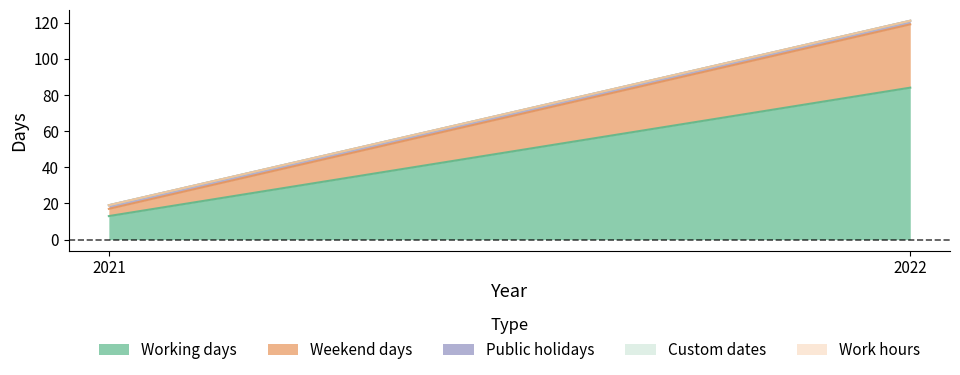

Is the value of Public holidays at 2022 greater than the value of Weekend days at 2021?

No